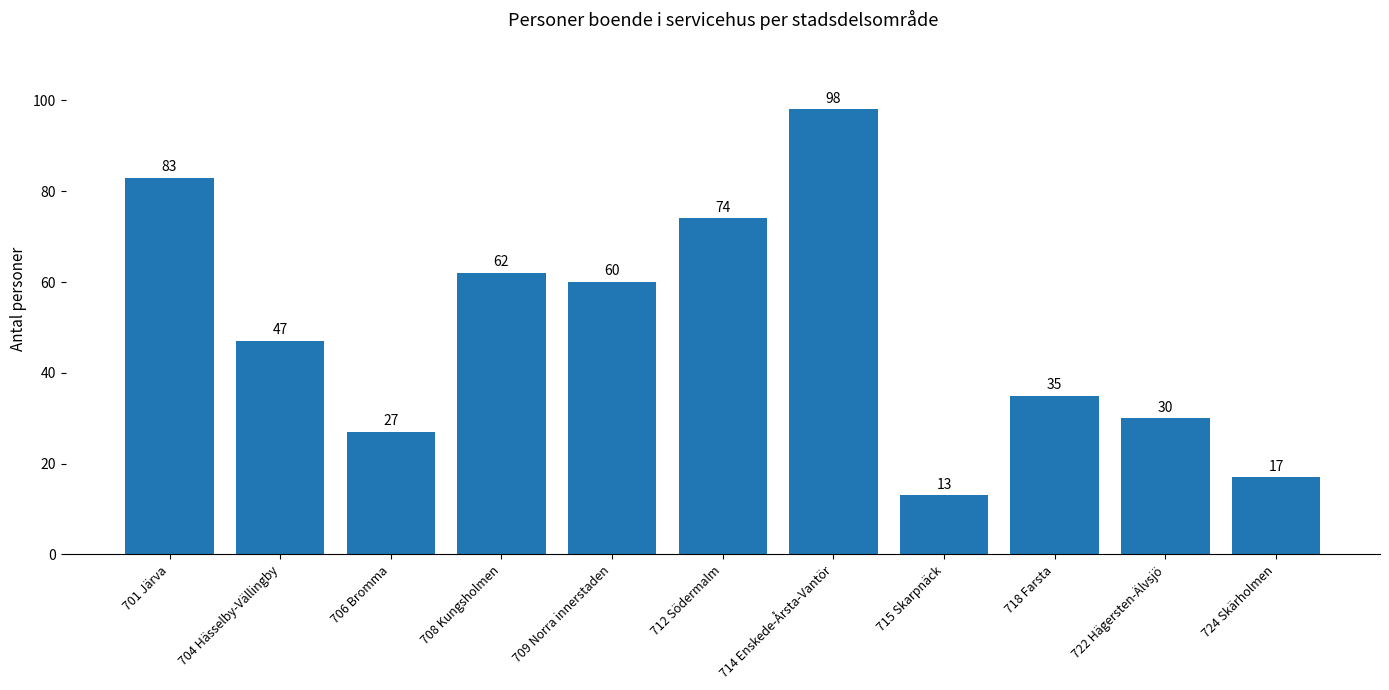

Reading right to left, list all the values displayed in this chart.

17	30	35	13	98	74	60	62	27	47	83